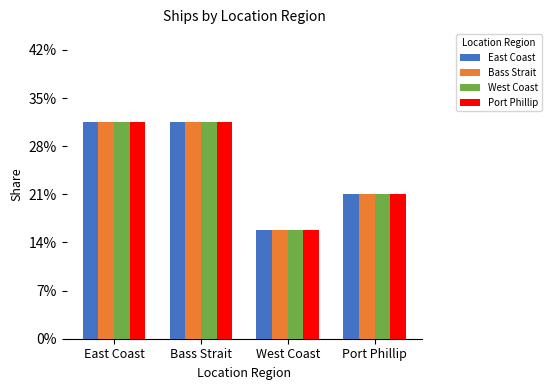

Read the East Coast value at Port Phillip.

21.1